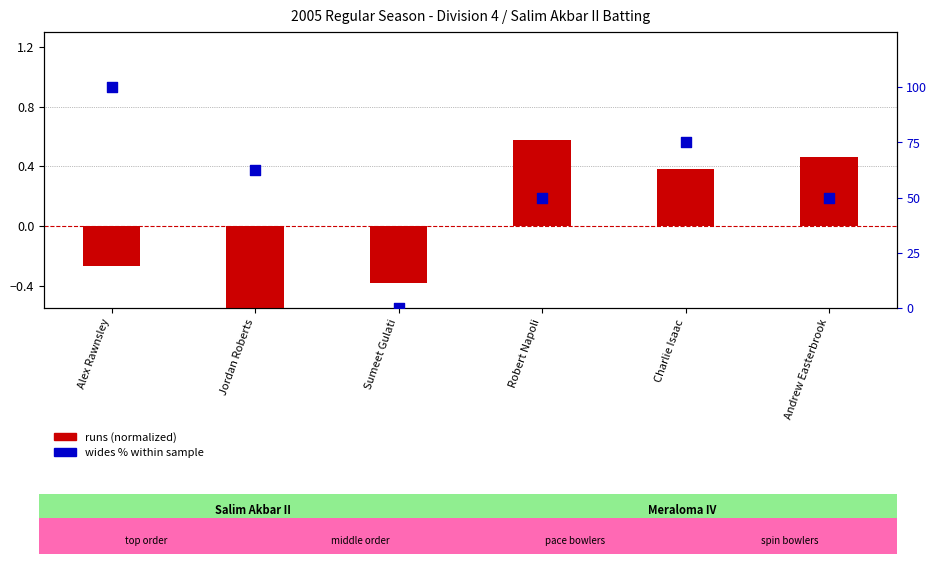

What are all the series names shown in the legend?

runs (normalized), wides % within sample